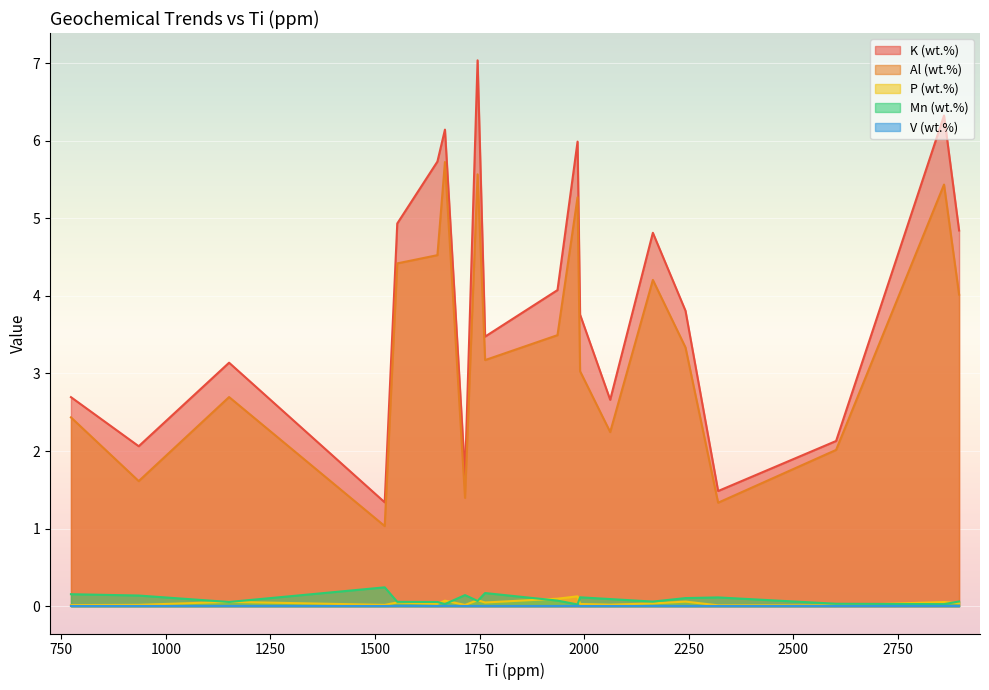

At which category does the chart reach its peak across all series?

1745